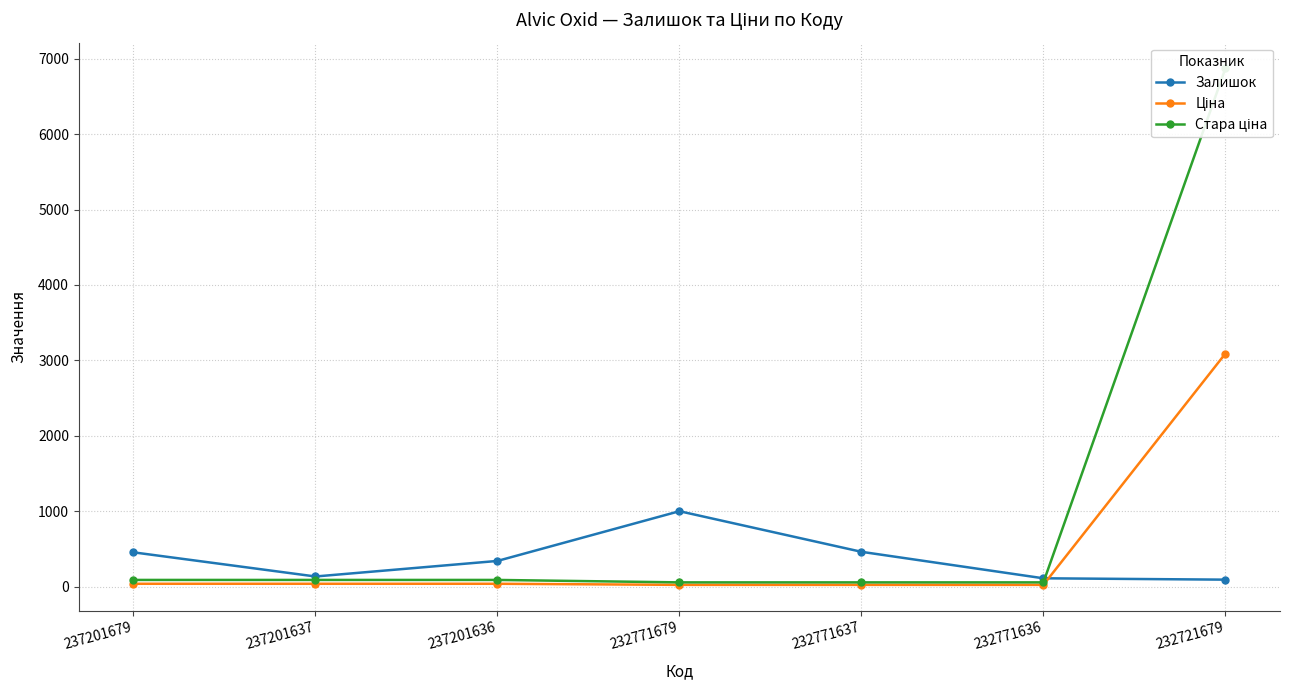

Which category has the lowest value in the Стара ціна series?

232771679